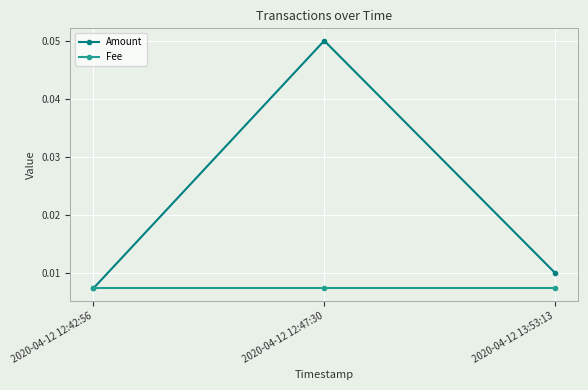

Is this an area chart (filled region under the line)?

No